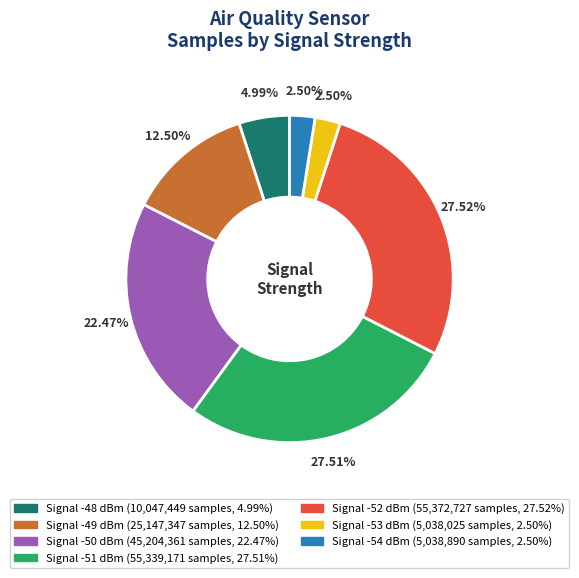

Does any single category account for the majority?

No